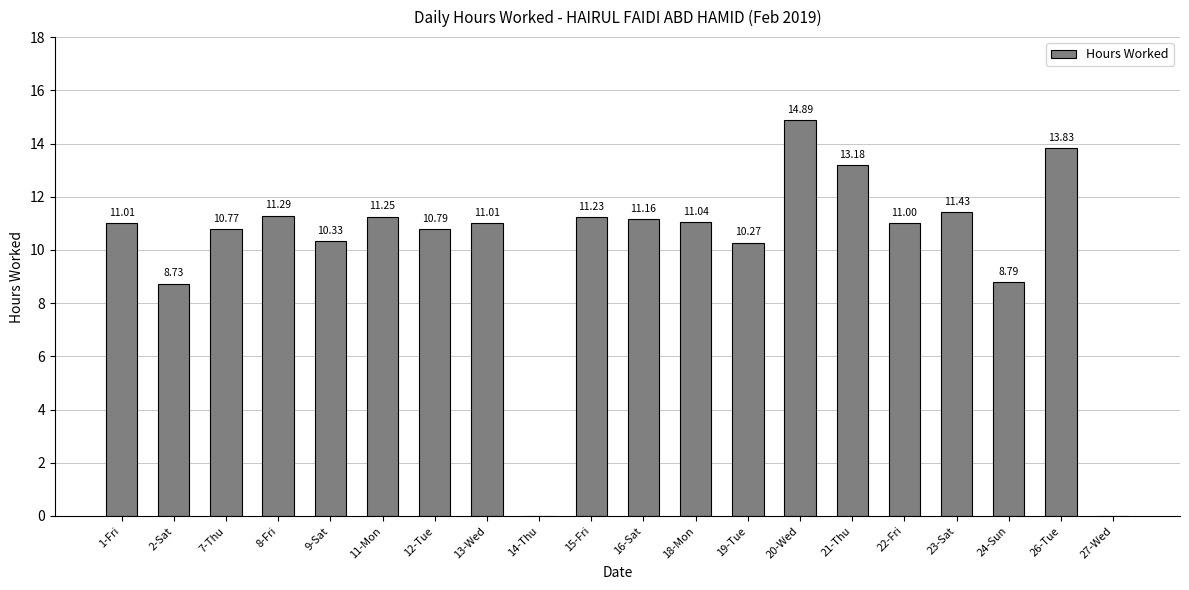

What value does the data have at 16-Sat?

11.2